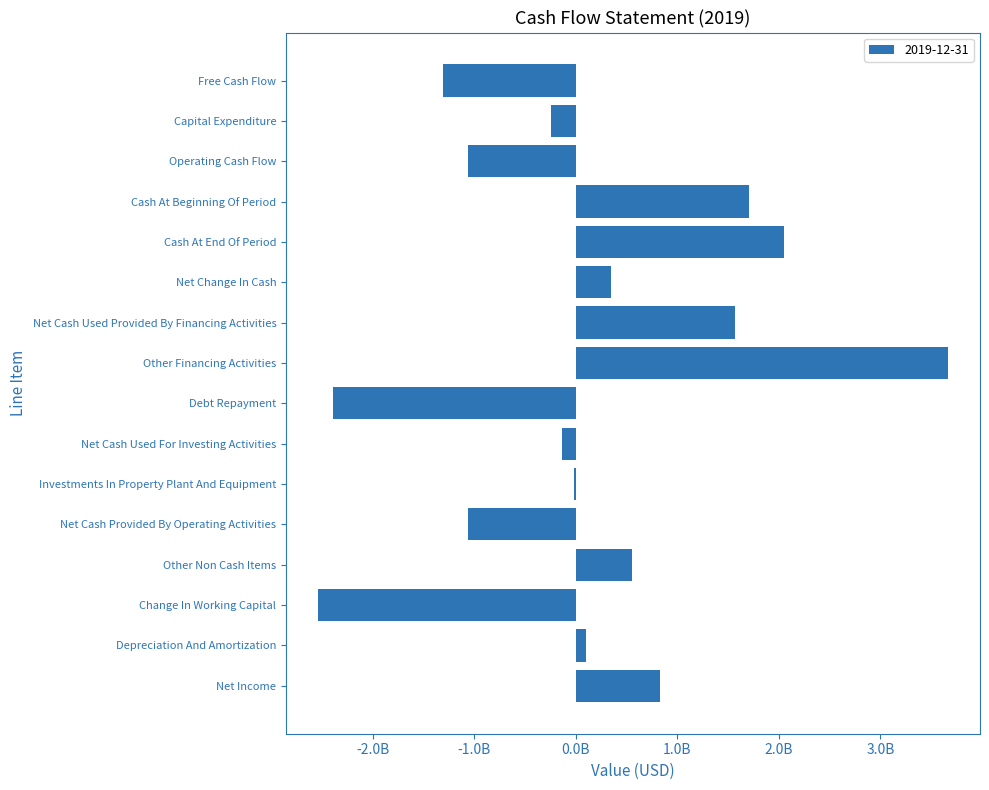

List the labels in order of value, largest first.

Other Financing Activities, Cash At End Of Period, Cash At Beginning Of Period, Net Cash Used Provided By Financing Activities, Net Income, Other Non Cash Items, Net Change In Cash, Depreciation And Amortization, Investments In Property Plant And Equipment, Net Cash Used For Investing Activities, Capital Expenditure, Net Cash Provided By Operating Activities, Operating Cash Flow, Free Cash Flow, Debt Repayment, Change In Working Capital